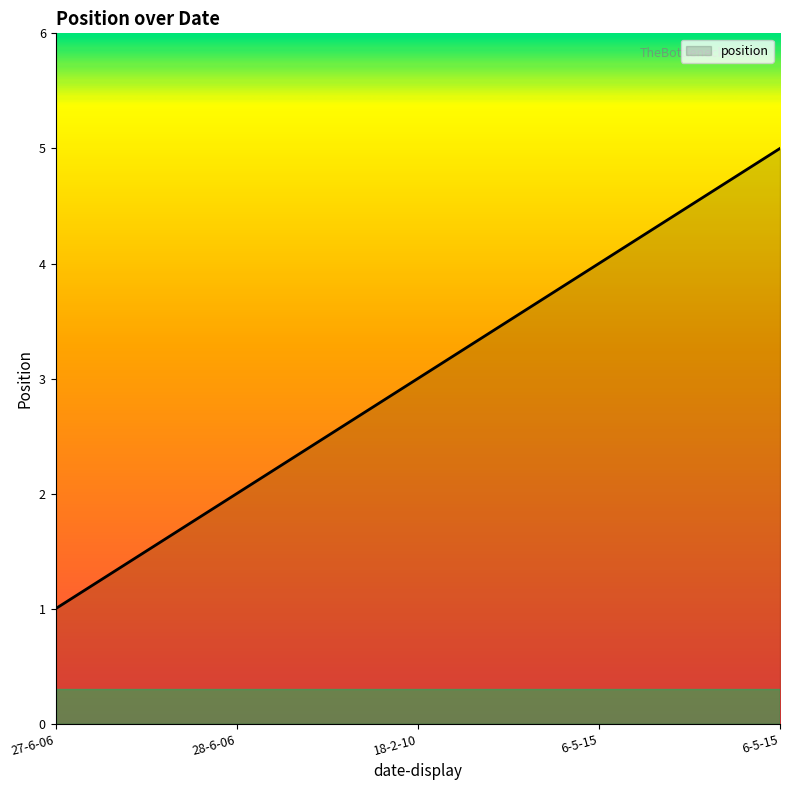

At which category does the chart reach its minimum across all series?

27-6-06